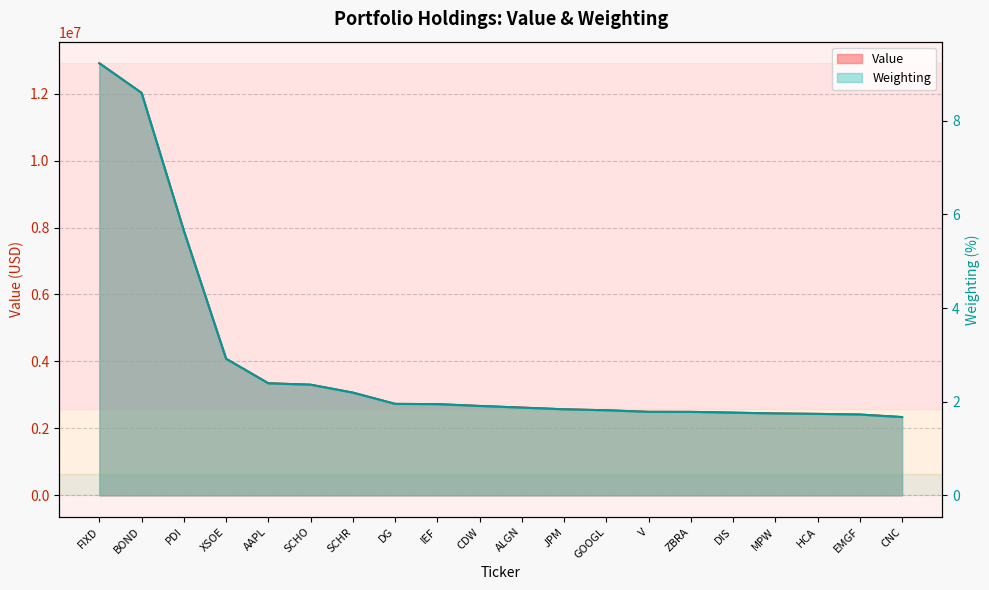

Rank the series by their average value, from highest to lowest.

Value, Weighting